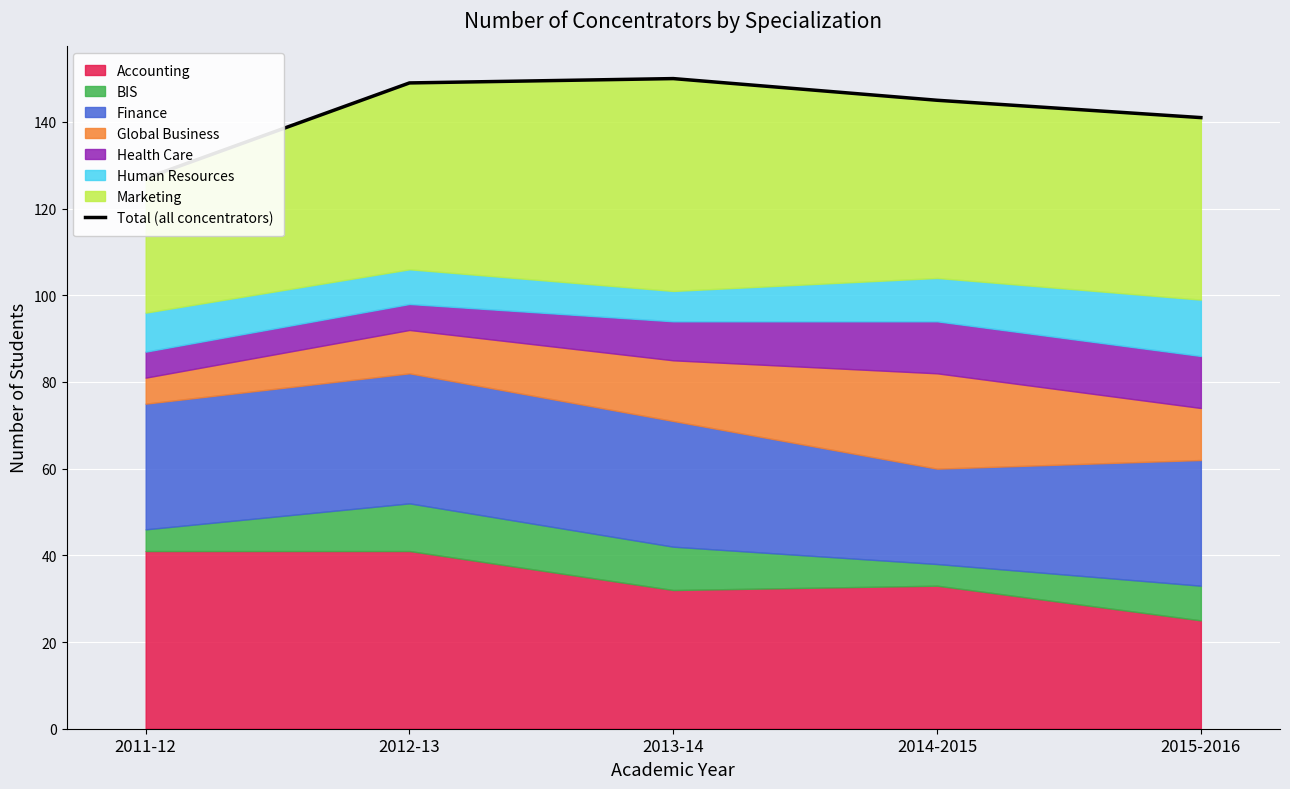

At which label does the data first exceed 145?

2012-13